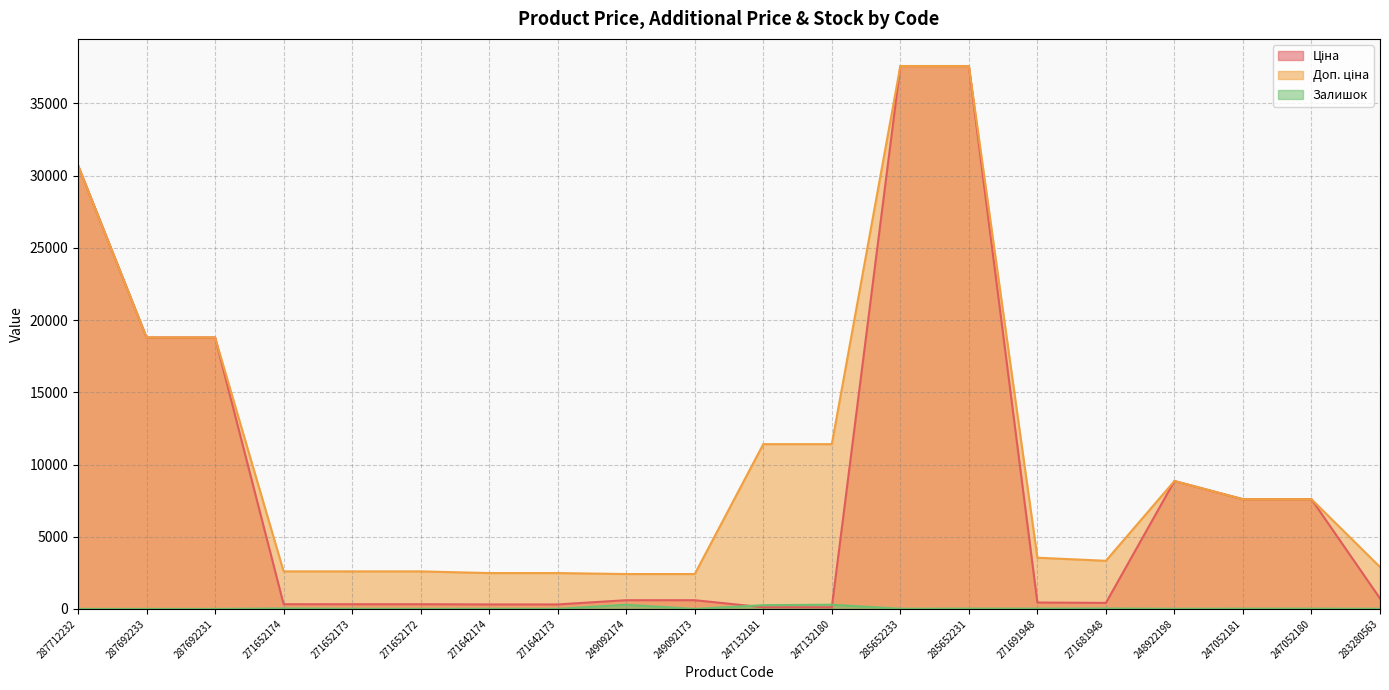

Which series has the largest total across all categories?

Доп. ціна